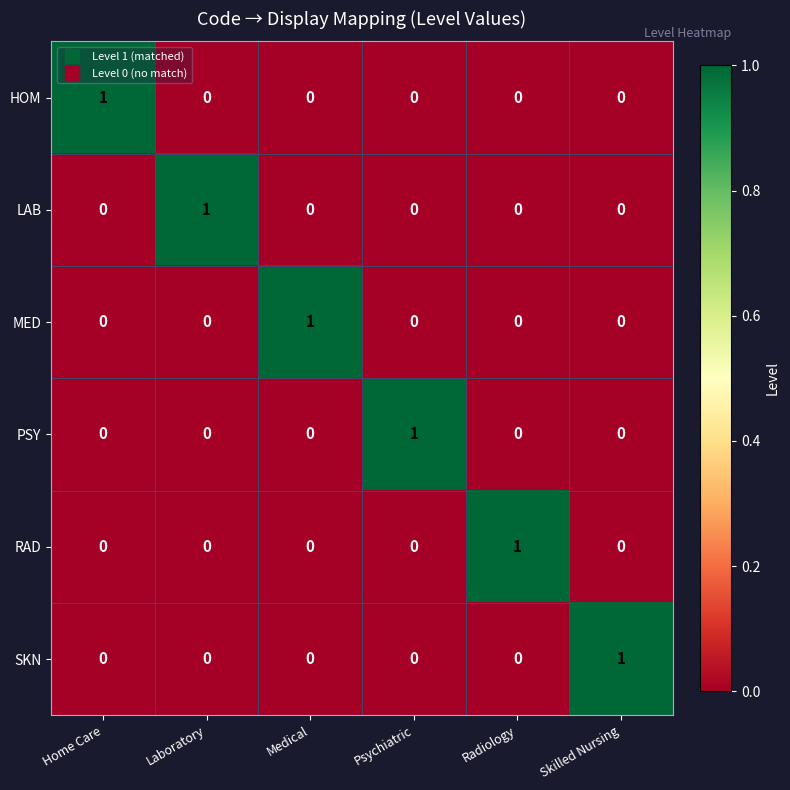

Which category has the highest value in the HOM series?

Home Care